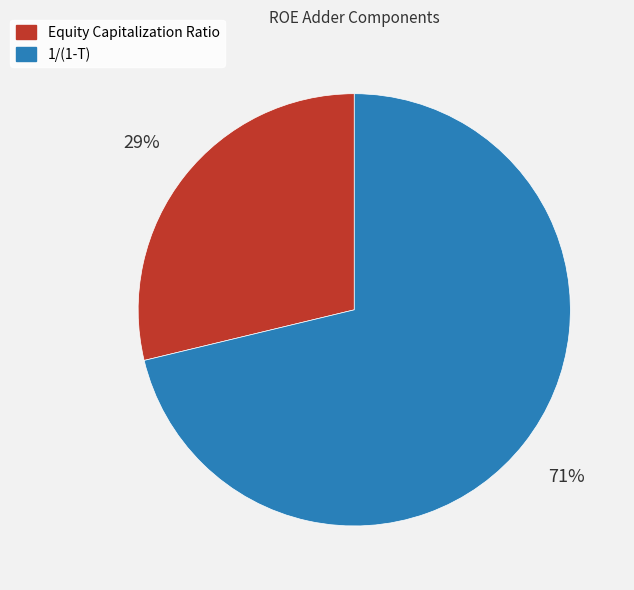

To the nearest percent, what portion does Equity Capitalization Ratio represent?

29%